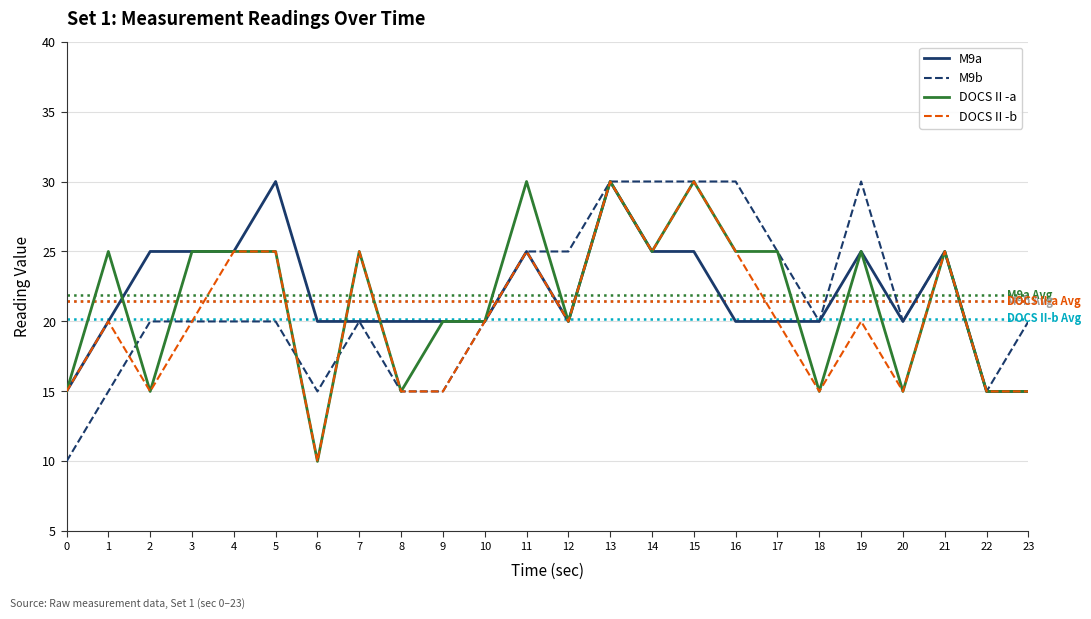

How many data points in M9a are above 20?

10